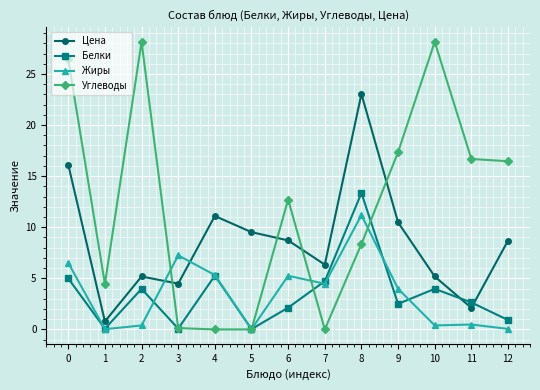

What is the sum of all Цена values?

111.7